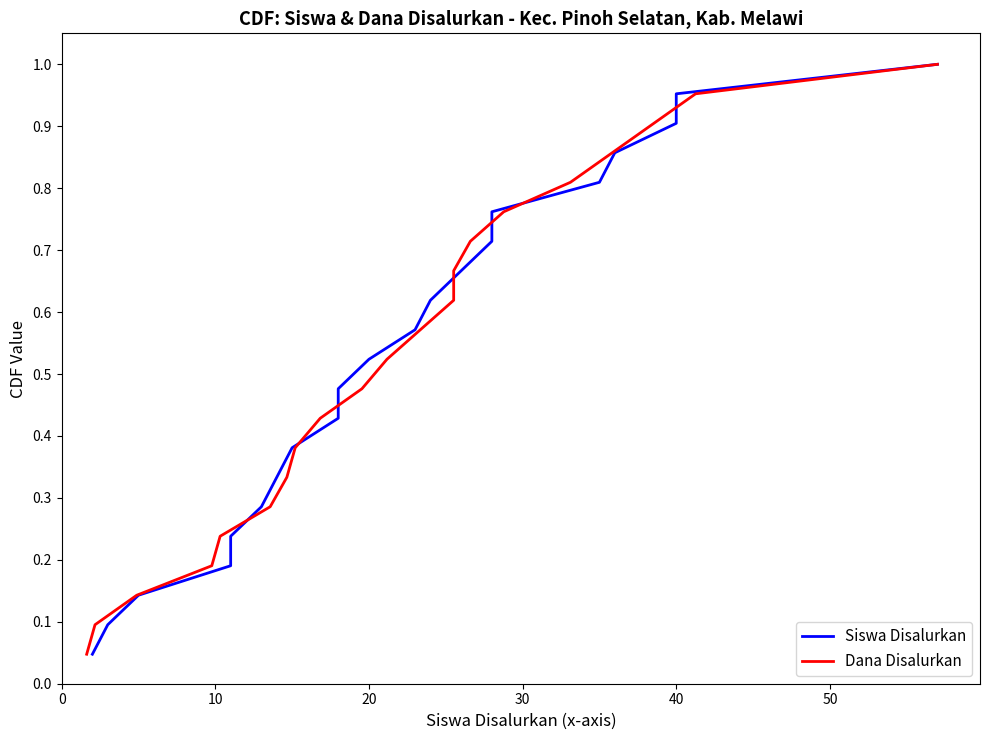

Is it true that Siswa Disalurkan equals 1.6 at 40?

False